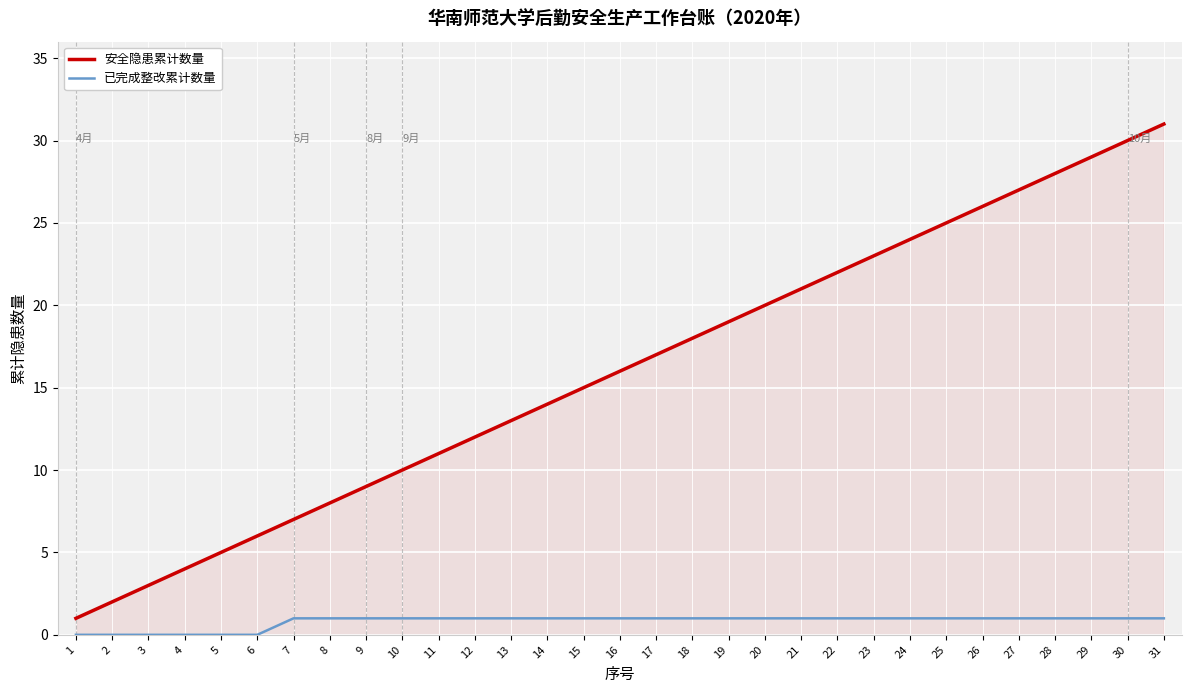

True or false: 安全隐患累计数量 and 已完成整改累计数量 intersect in this chart.

False